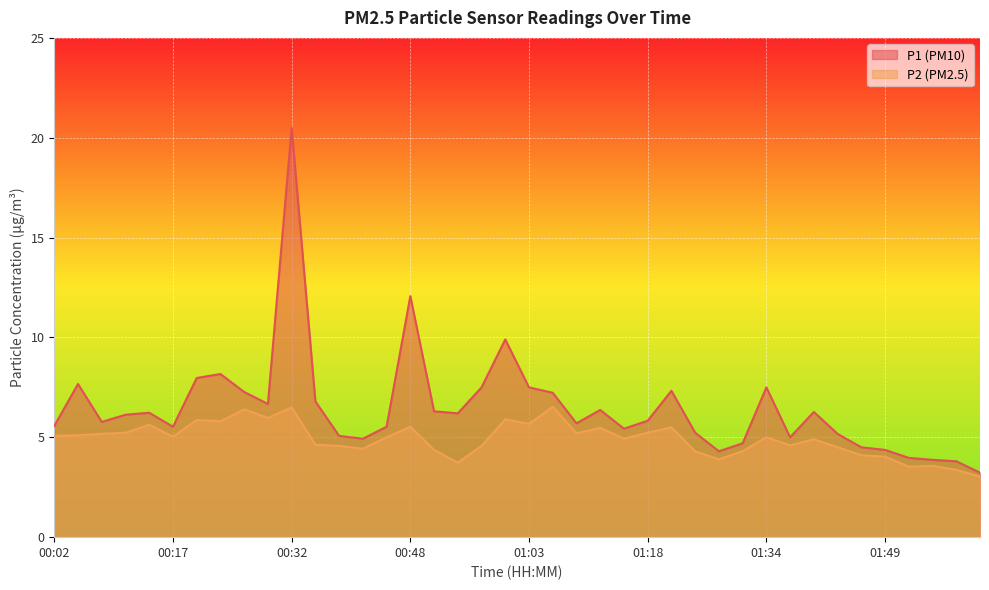

At which label is P1 closest to 11?

00:48